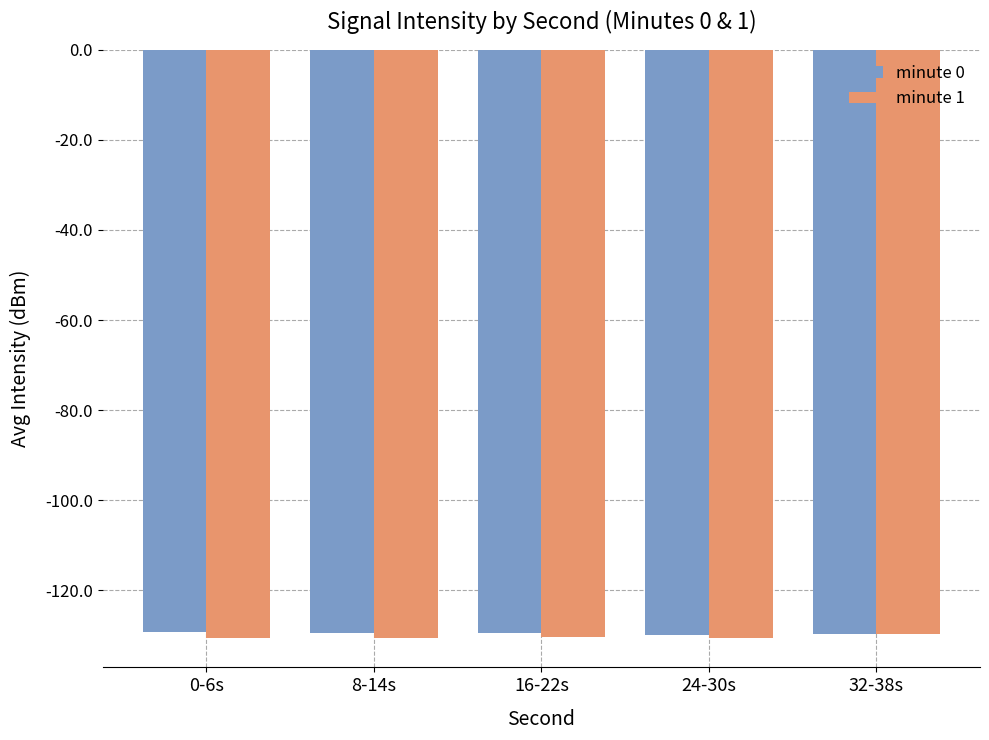

What is the average value of the minute 0 series?

-129.6